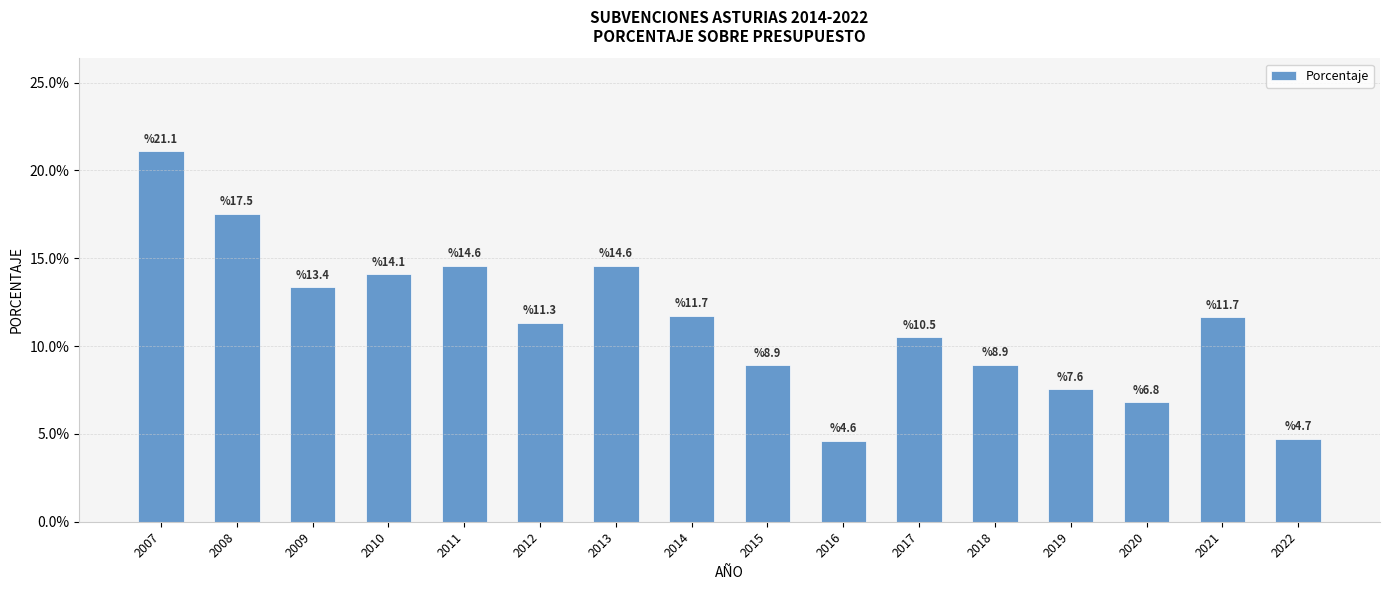

Between 2010 and 2008, which is larger?

2008